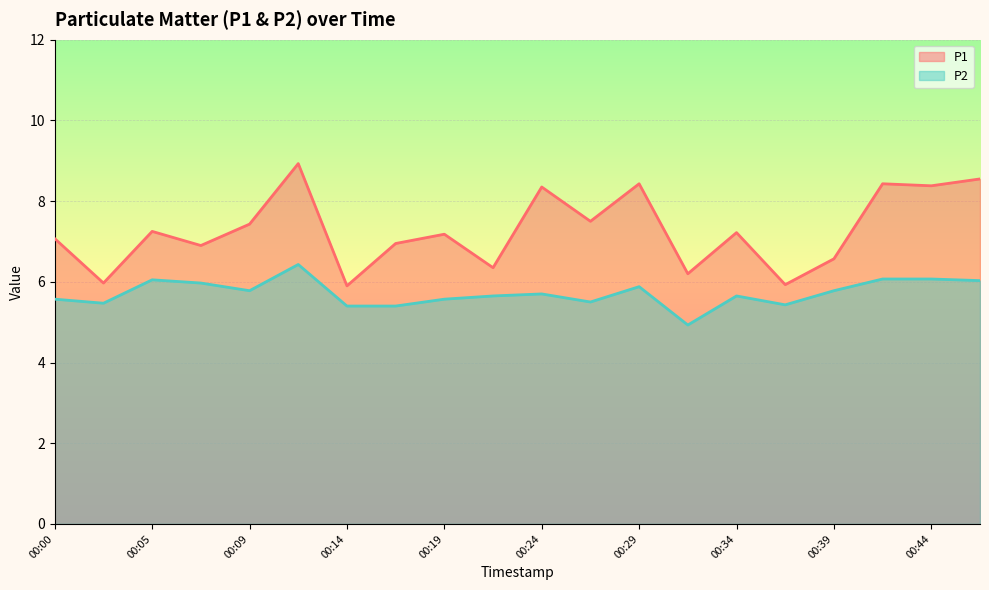

What is the spread (max minus min) of values at 15?

0.5